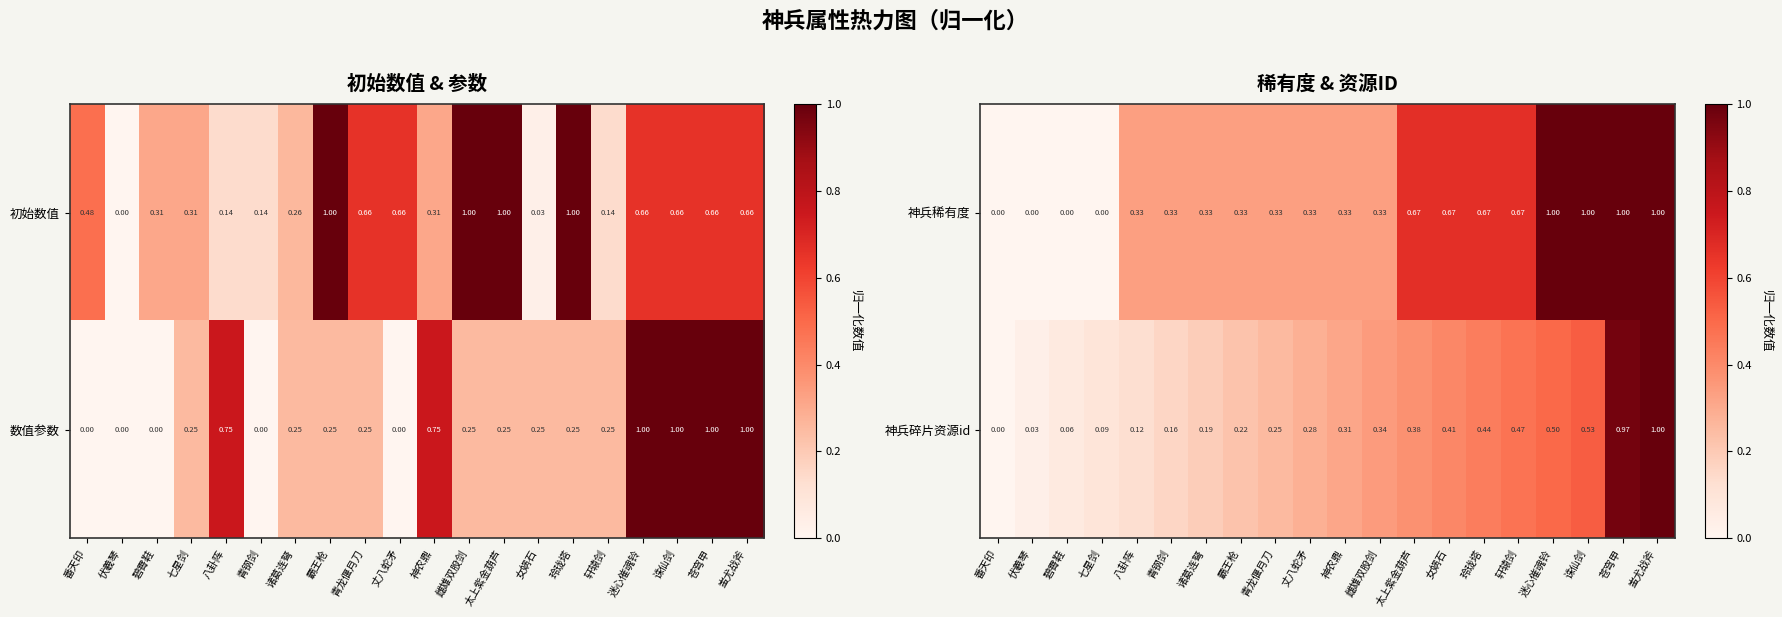

Count the 神兵稀有度 values in the range 0 to 1.

20